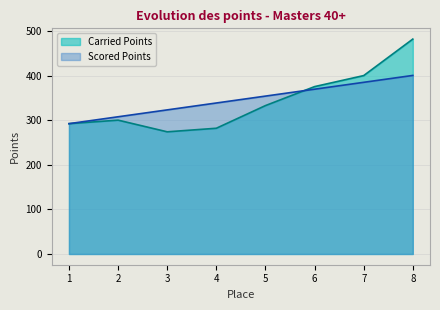

At 1, list the series in order from smallest to largest.

Carried Points, Scored Points